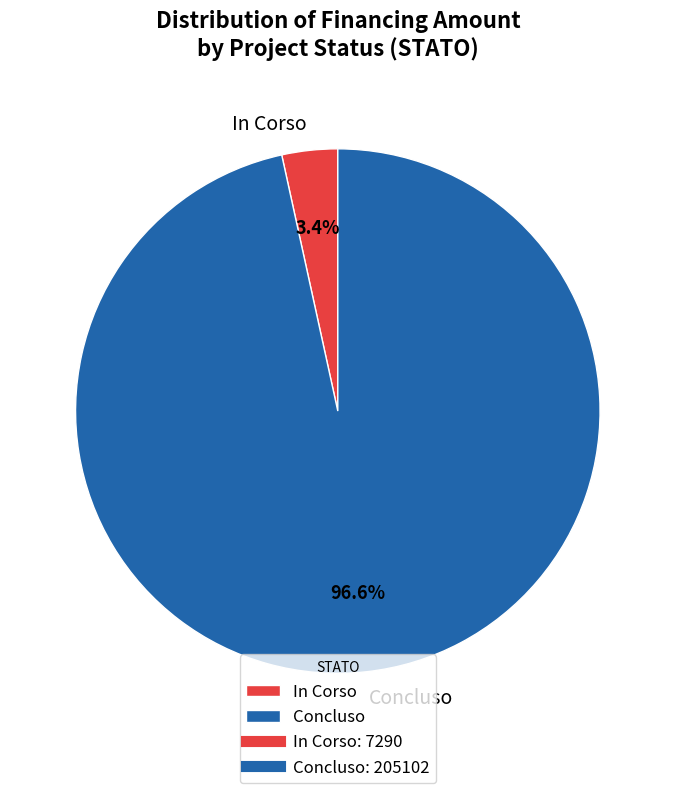

Which has a higher value, Concluso or In Corso?

Concluso